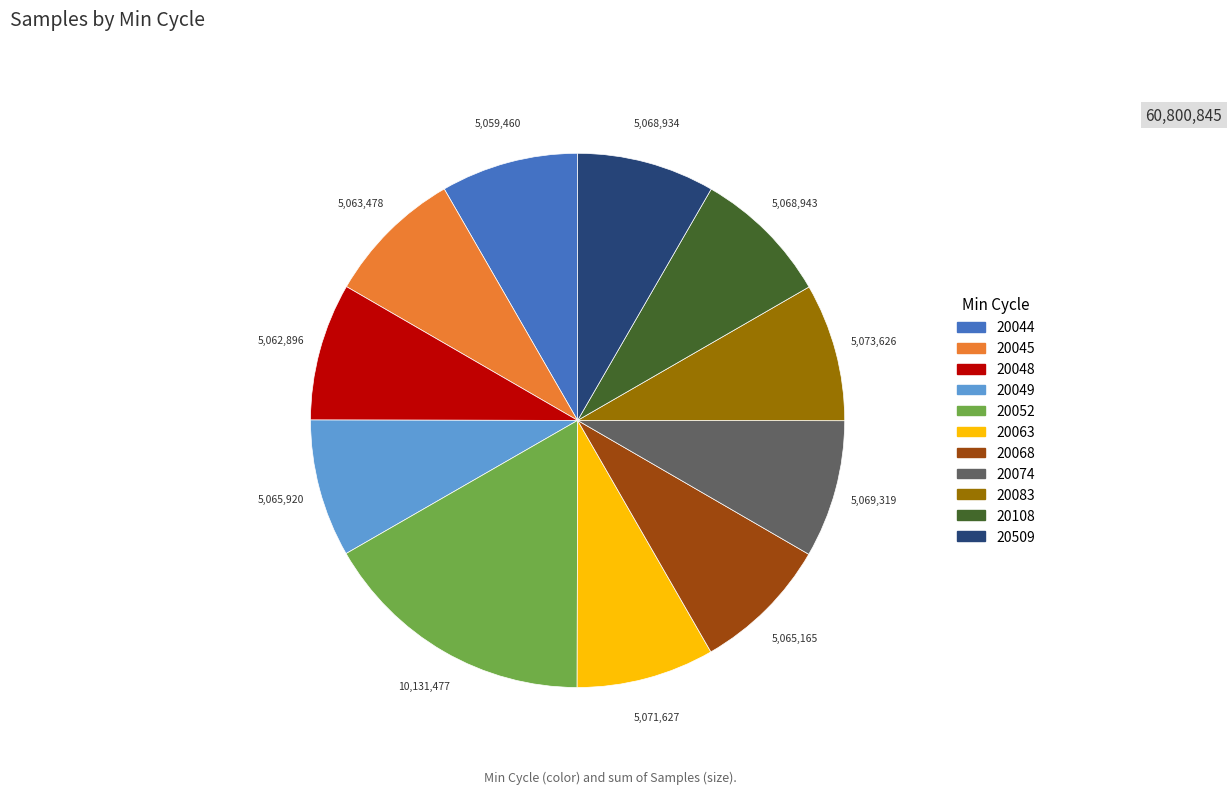

How many segments does this pie chart have?

11